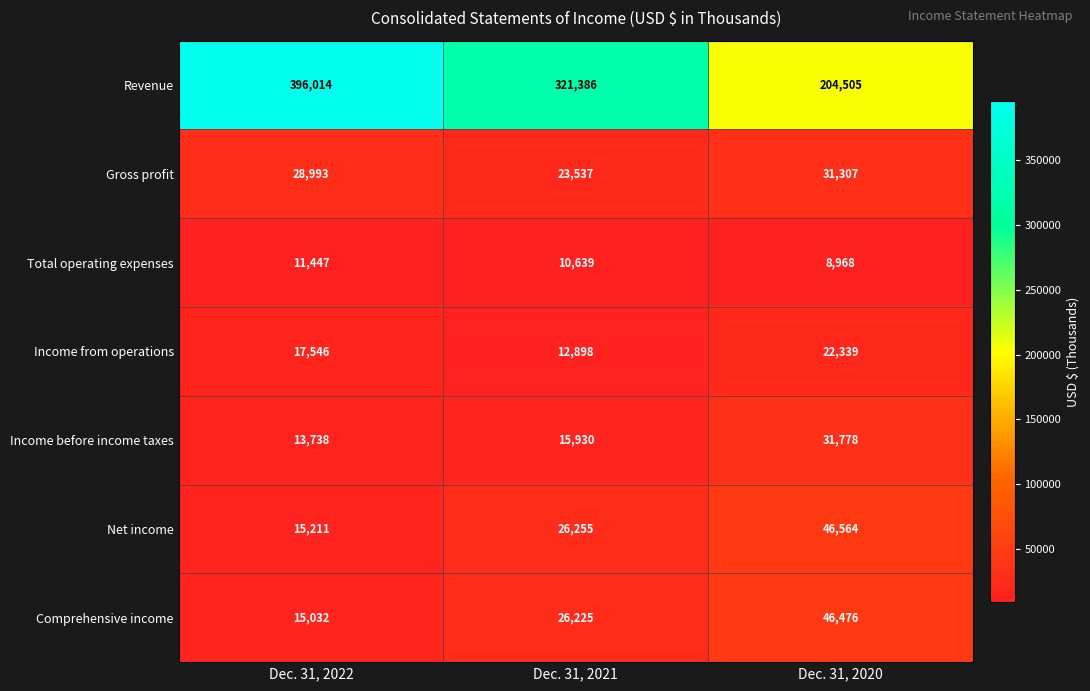

Reading left to right, what are all the values shown in this chart?

Revenue: 396014	321386	204505
Gross profit: 28993	23537	31307
Total operating expenses: 11447	10639	8968
Income from operations: 17546	12898	22339
Income before income taxes: 13738	15930	31778
Net income: 15211	26255	46564
Comprehensive income: 15032	26225	46476